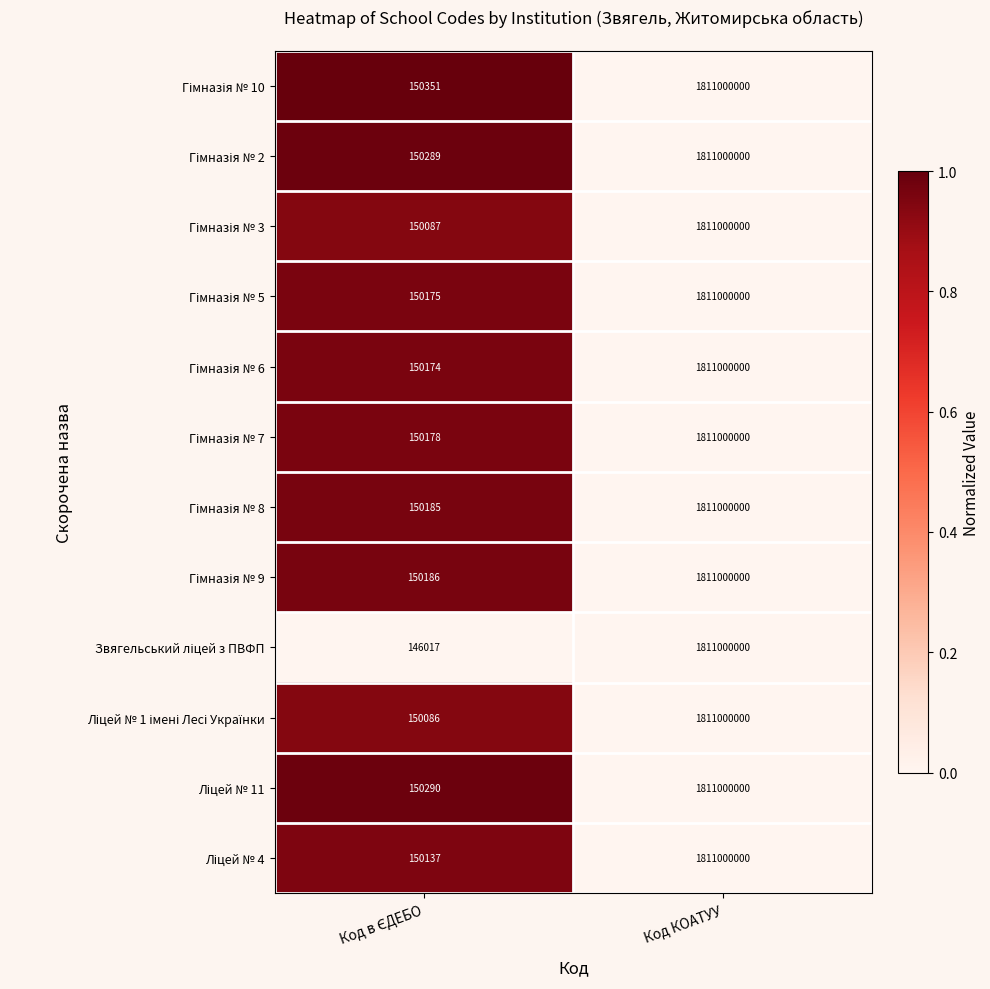

Which category has the highest value across all series?

Код КОАТУУ